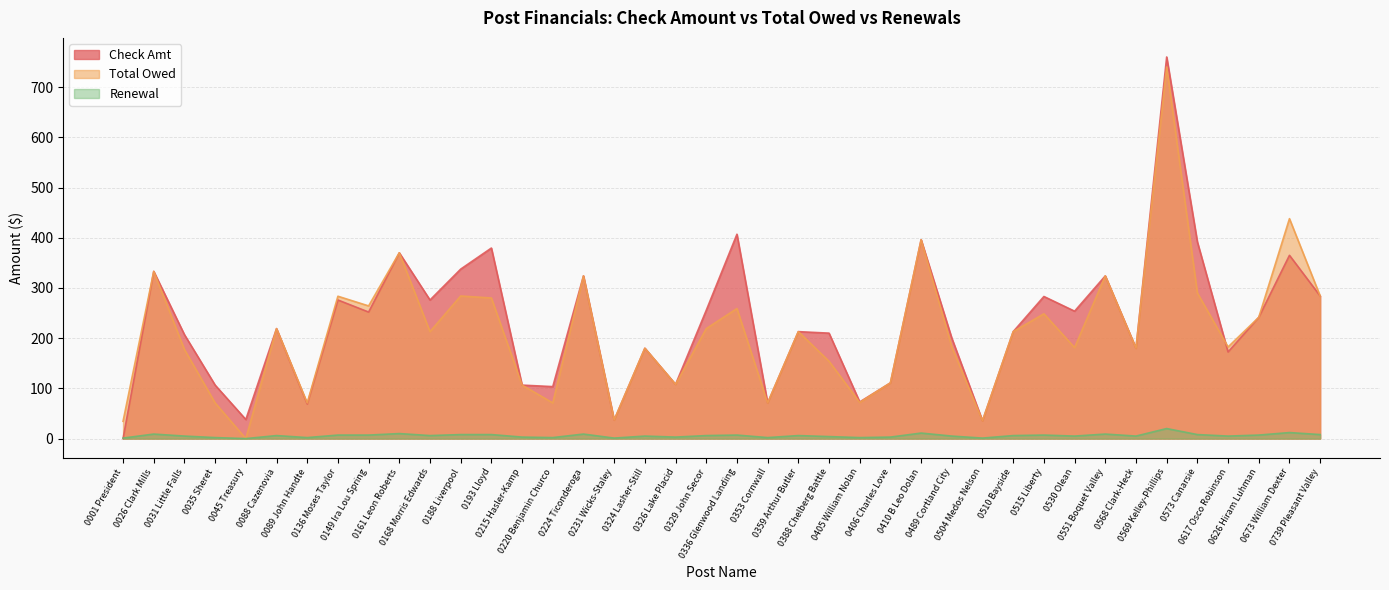

What is the sum of all Check Amt values?

9163.0